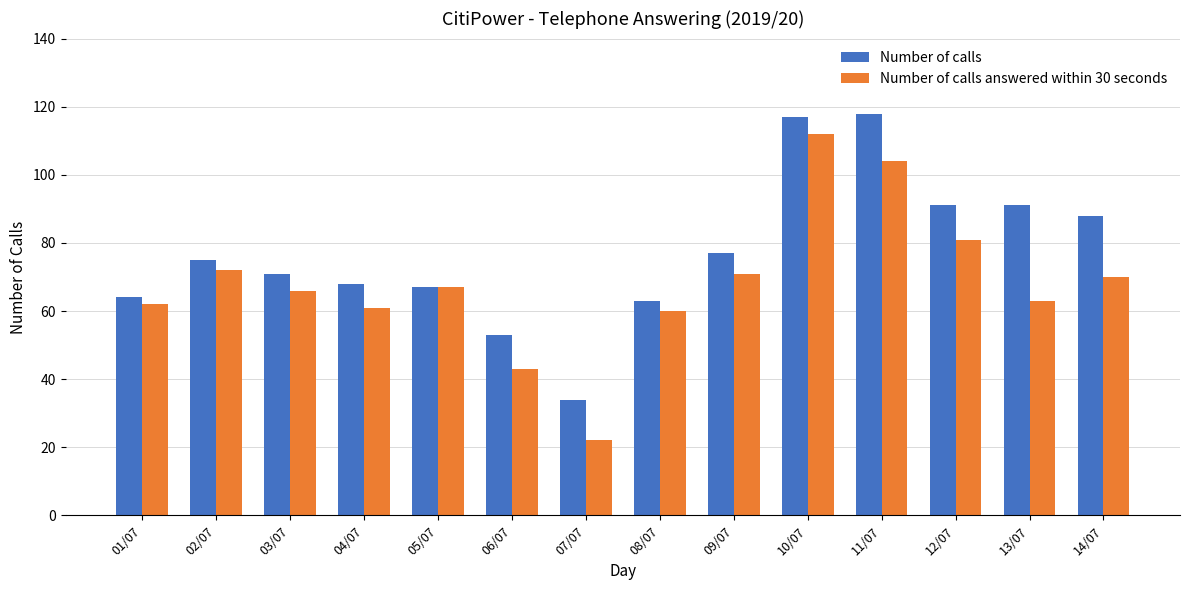

What is the total value across all series at 10/07?

229